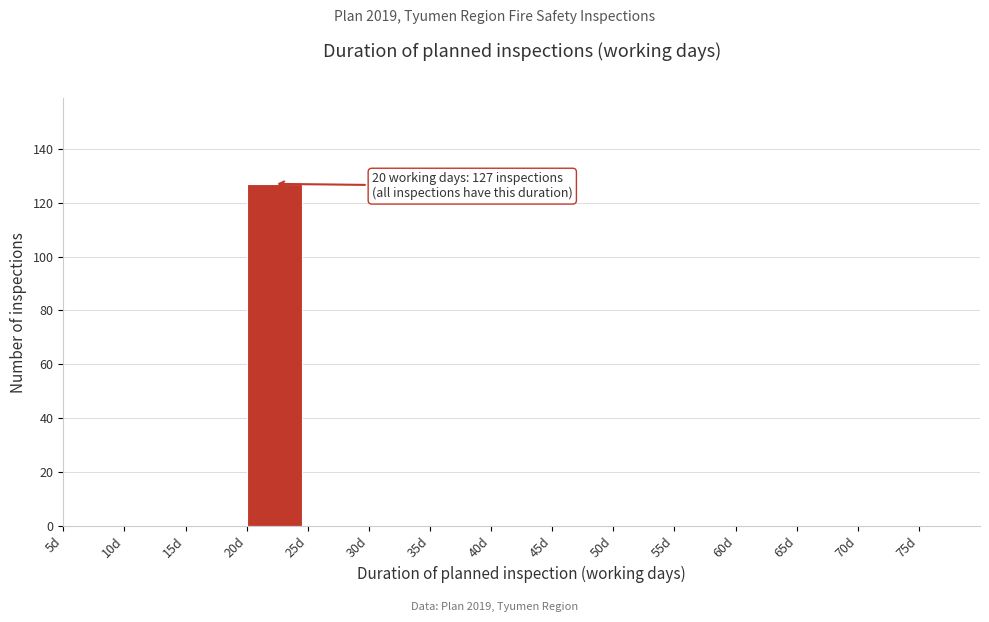

Over which range of the x-axis is the bar tallest?

20 to 25